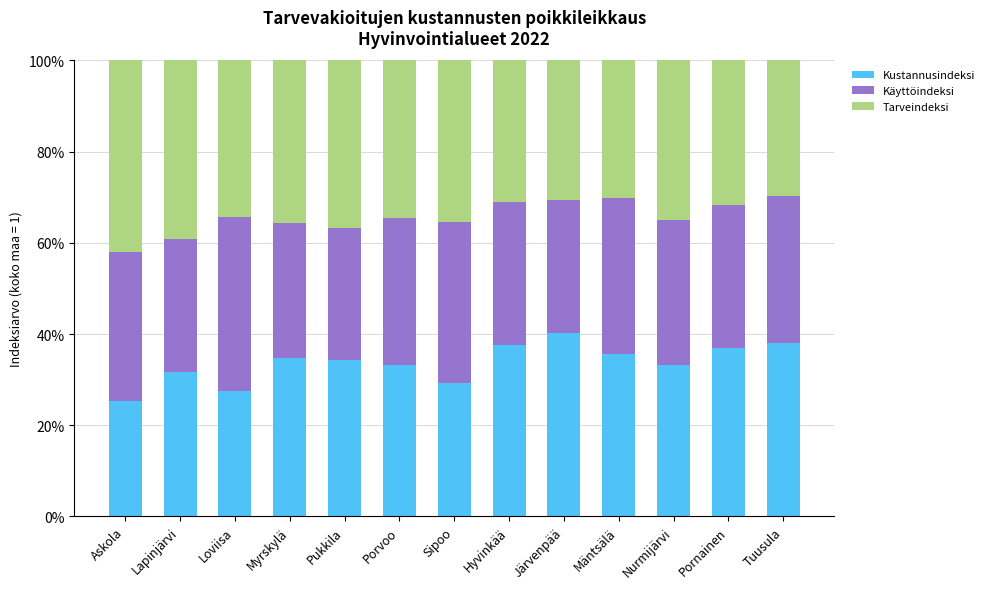

What is the total value across all series at Lapinjärvi?

100.0